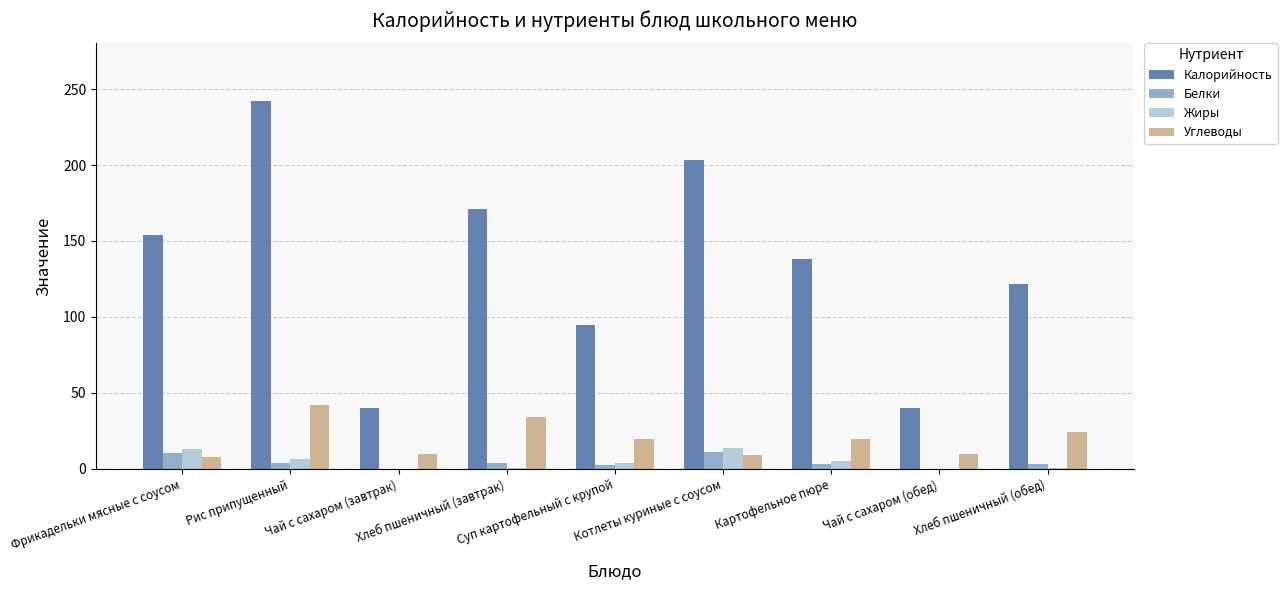

How many values in the Углеводы series exceed 19?

5